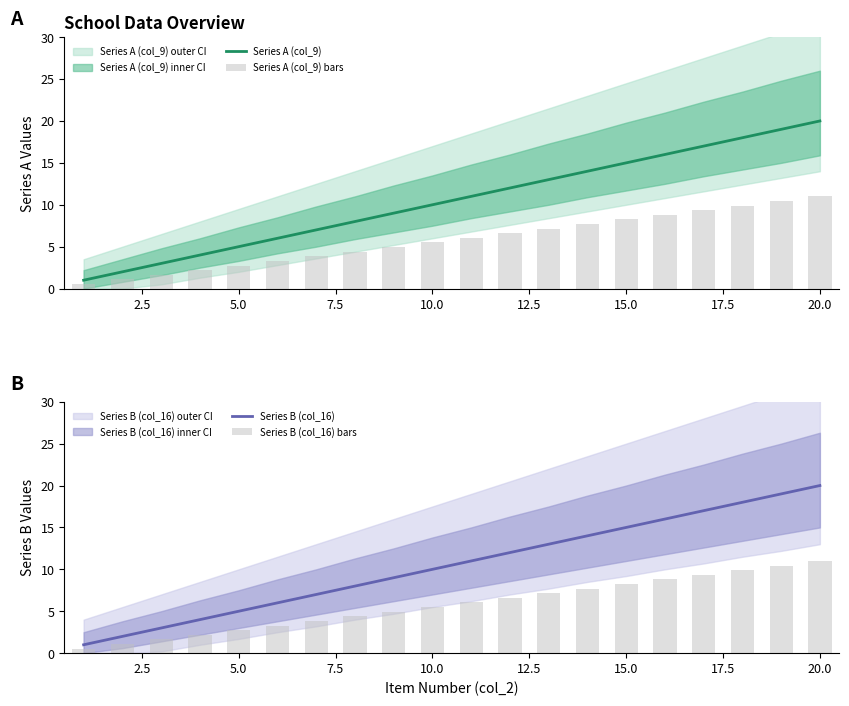

True or false: Series A (col_9) has a value of 2 at 5.0.

False